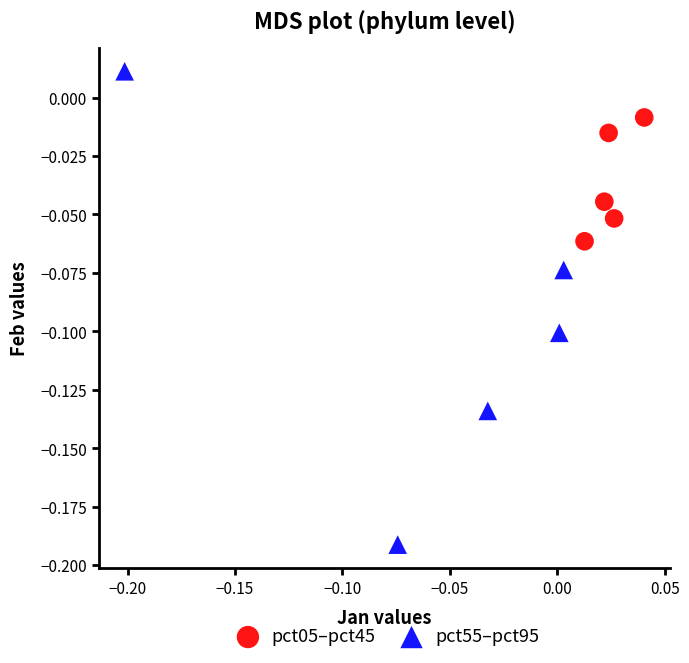

Which series contains the lowest Y value?

pct55–pct95